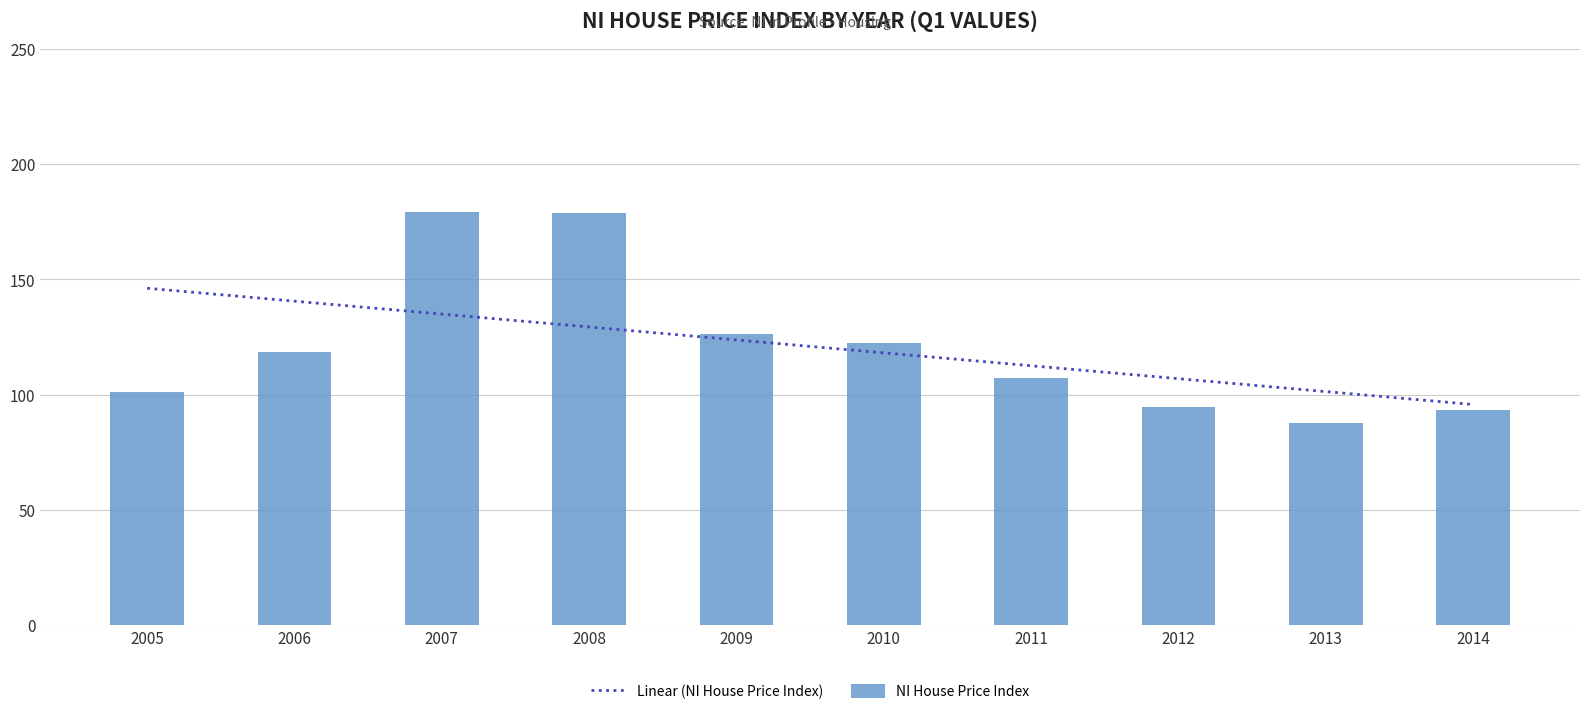

Rank the series by their average value, from highest to lowest.

NI House Price Index, Linear (NI House Price Index)